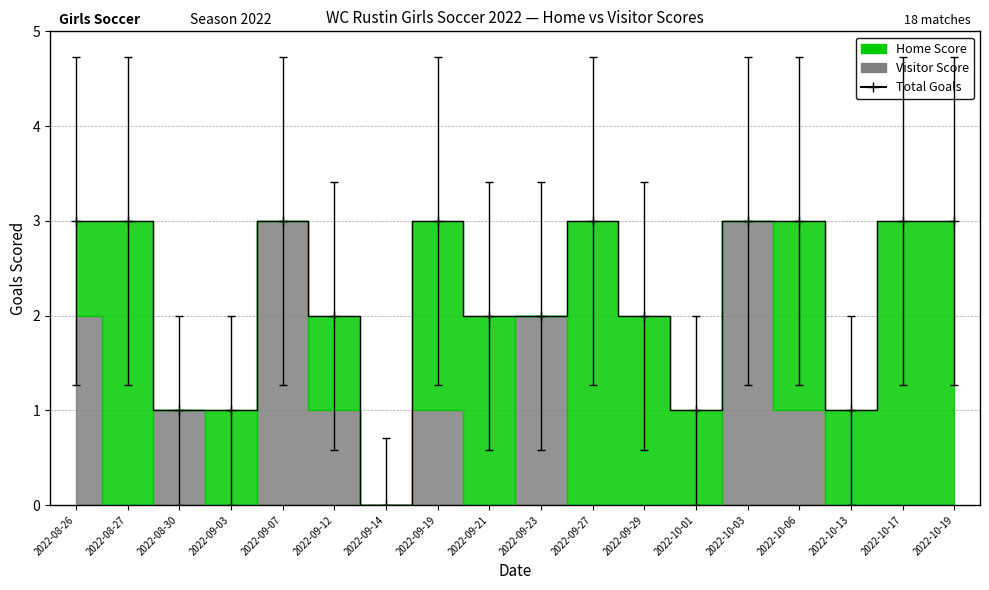

Where is the data nearest to the value 1?

2022-08-30